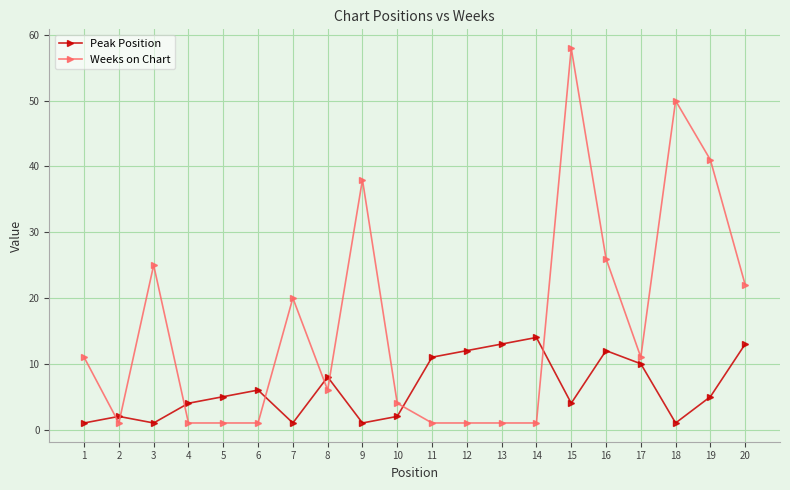

How many lines are shown in the chart?

2